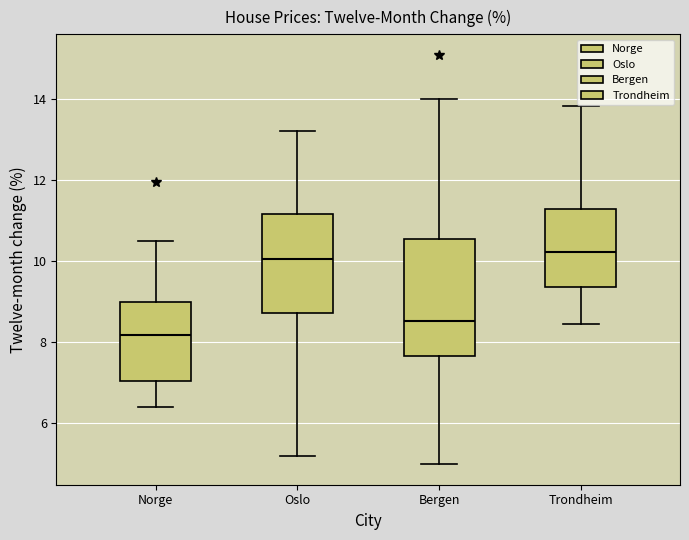

Which box has the lowest median line?

Norge